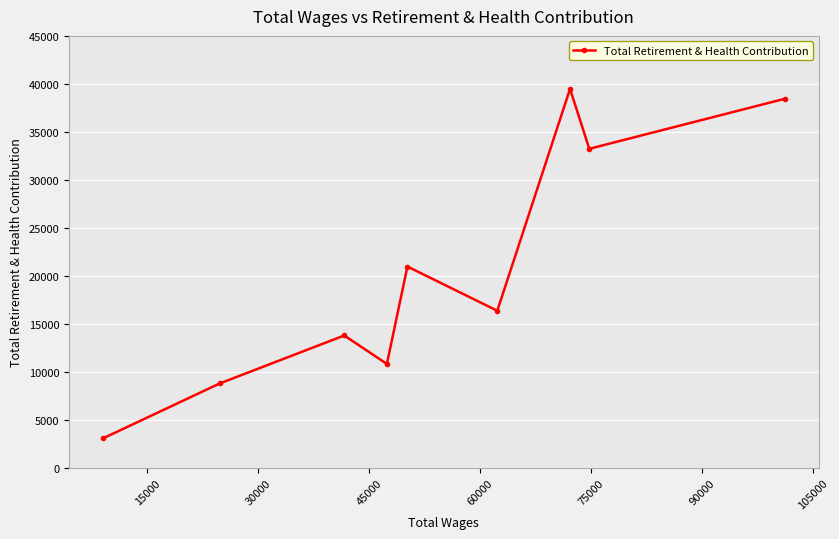

What is the difference between the maximum and minimum values?

36418